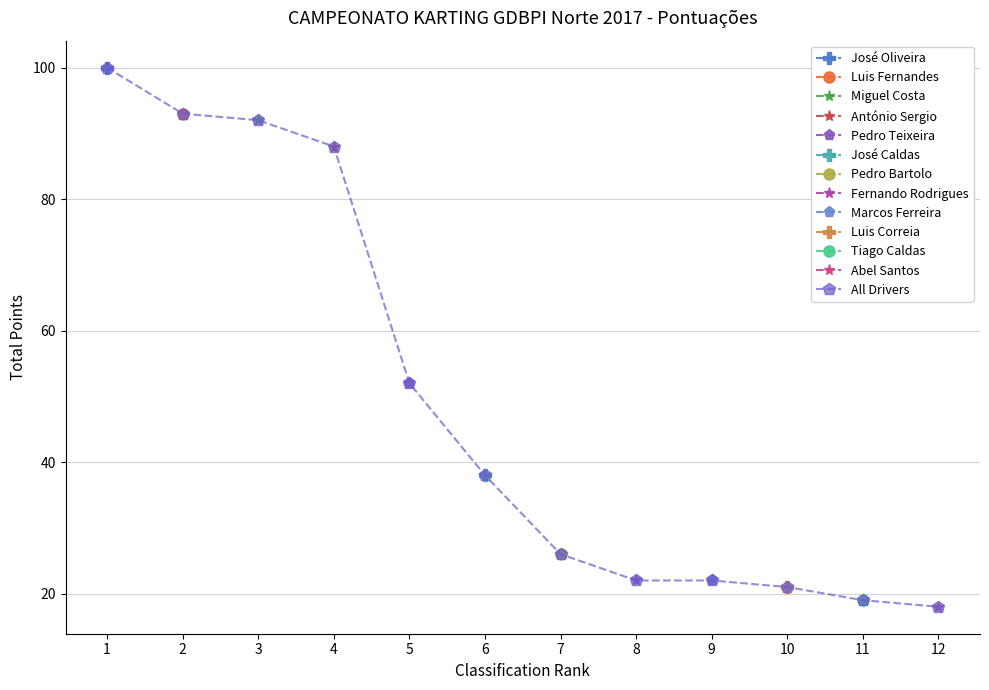

At which label is the value closest to 59?

5